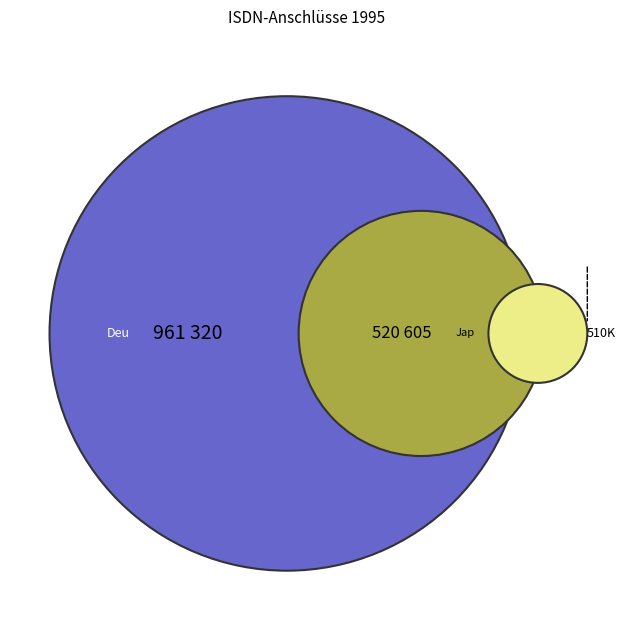

Is Frankreich the majority of the pie?

No